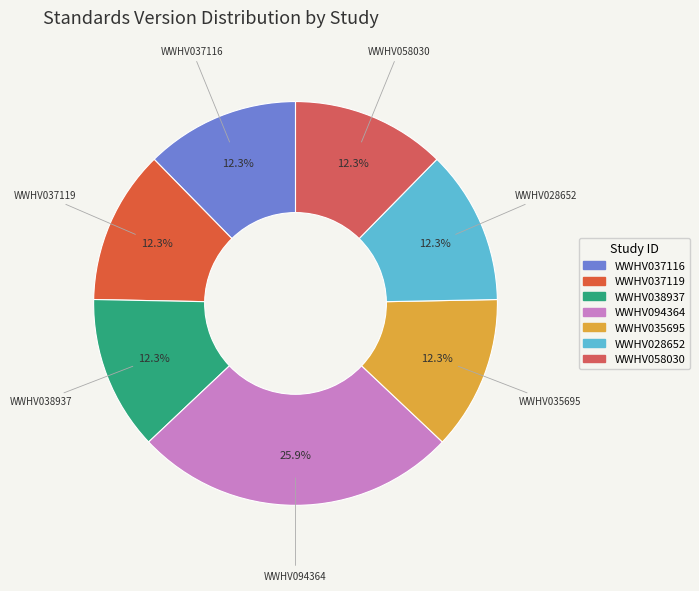

Is it true that WWHV035695 is 12% of the pie?

True